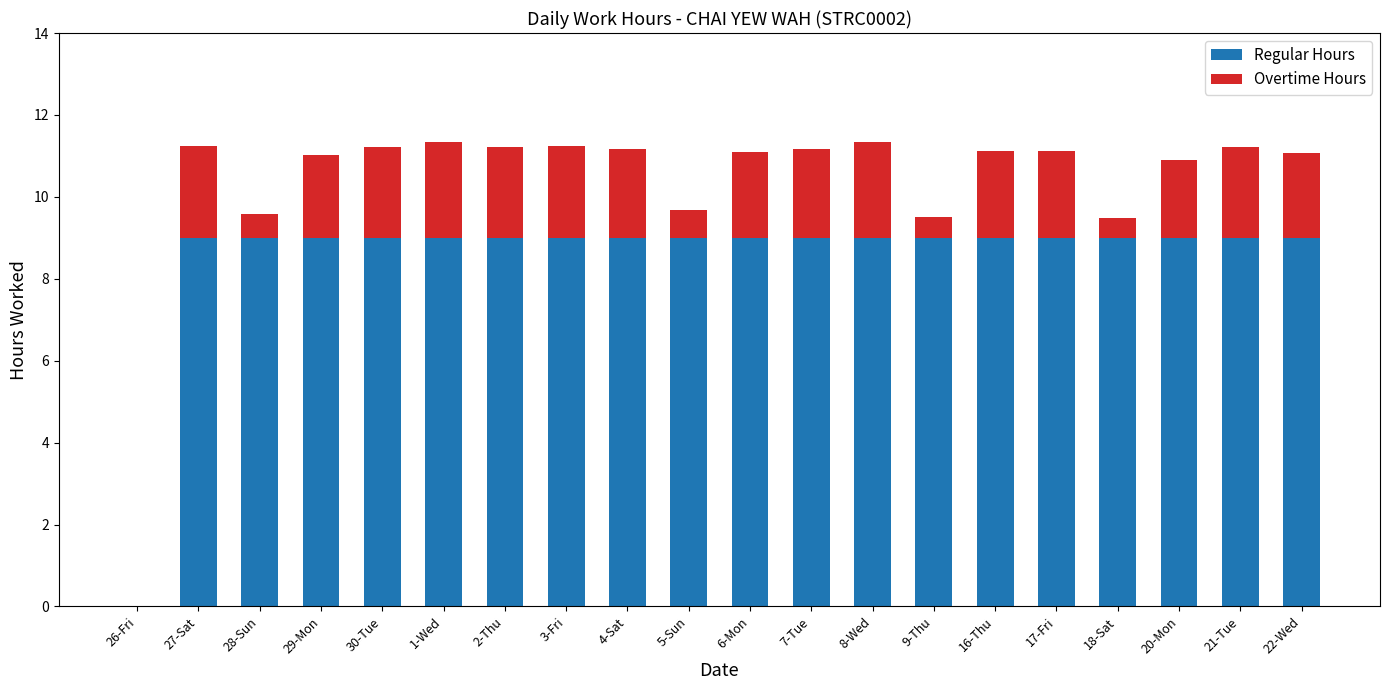

What is the maximum value for Regular Hours?

9.0